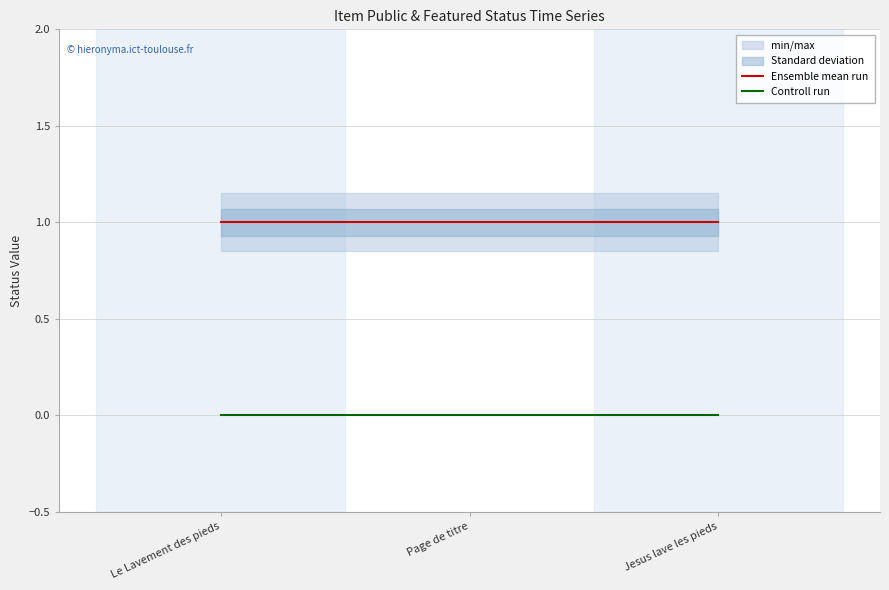

Rank the categories by Ensemble mean run value from highest to lowest.

Le Lavement des pieds, Page de titre, Jesus lave les pieds